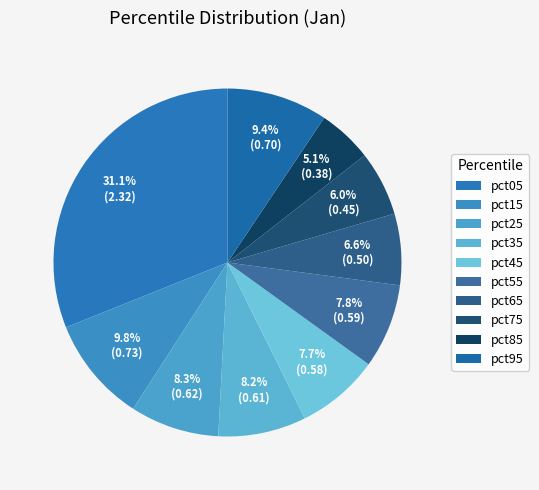

What portion of the pie excludes pct05?

68.9%